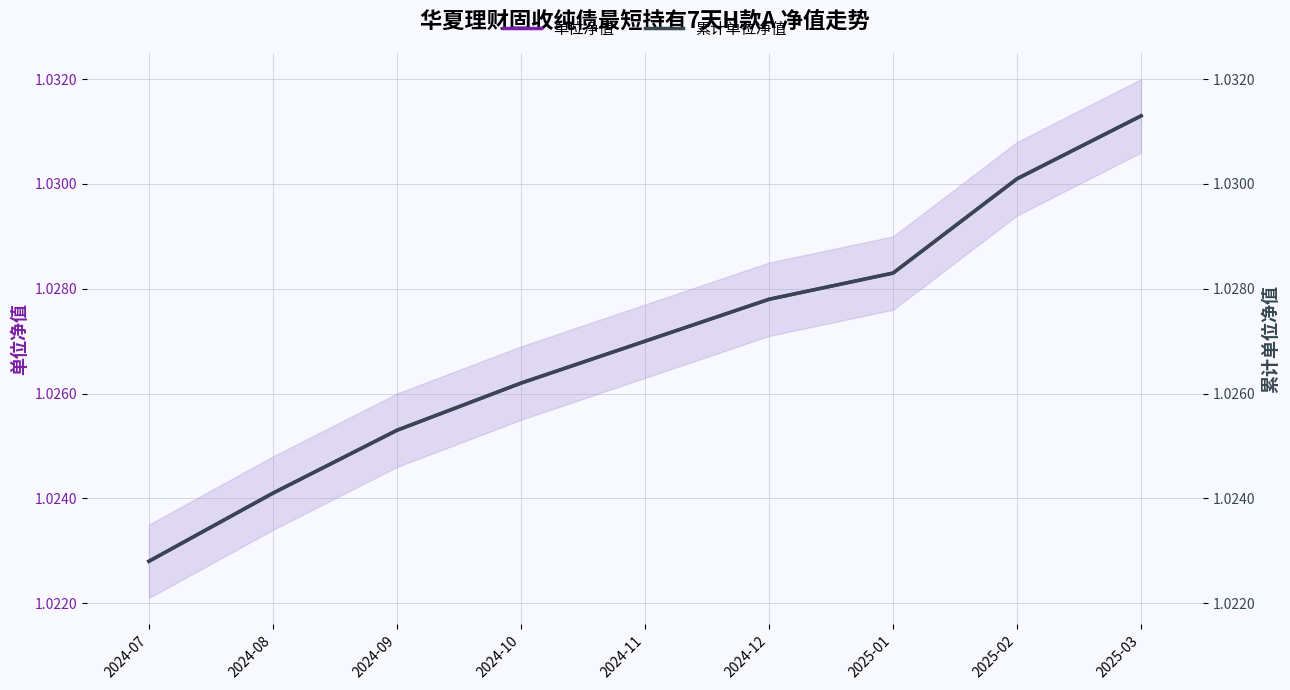

True or false: 累计单位净值 and 单位净值 intersect in this chart.

False